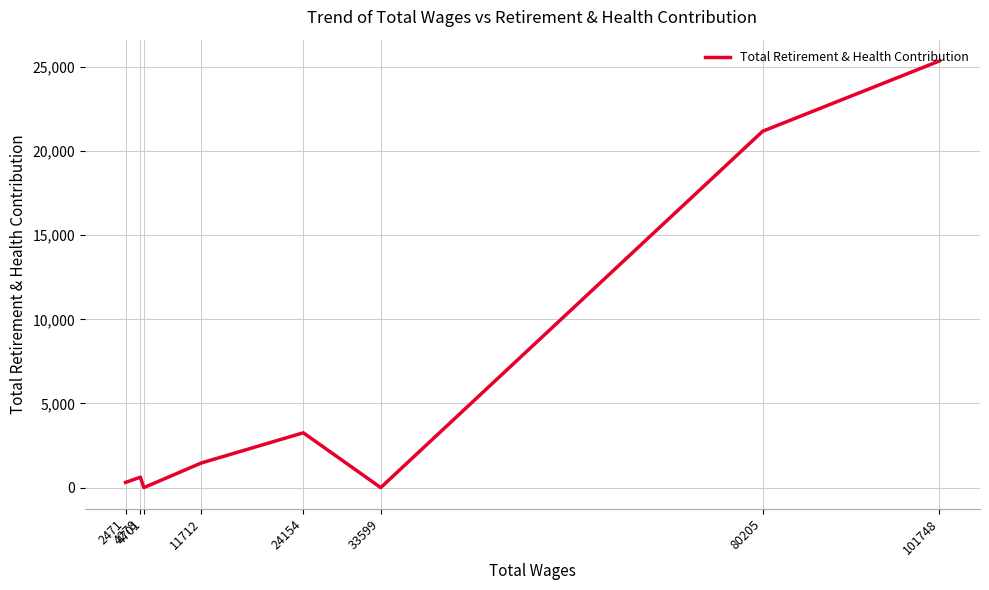

Is it true that the value at 33599 is -7813?

False